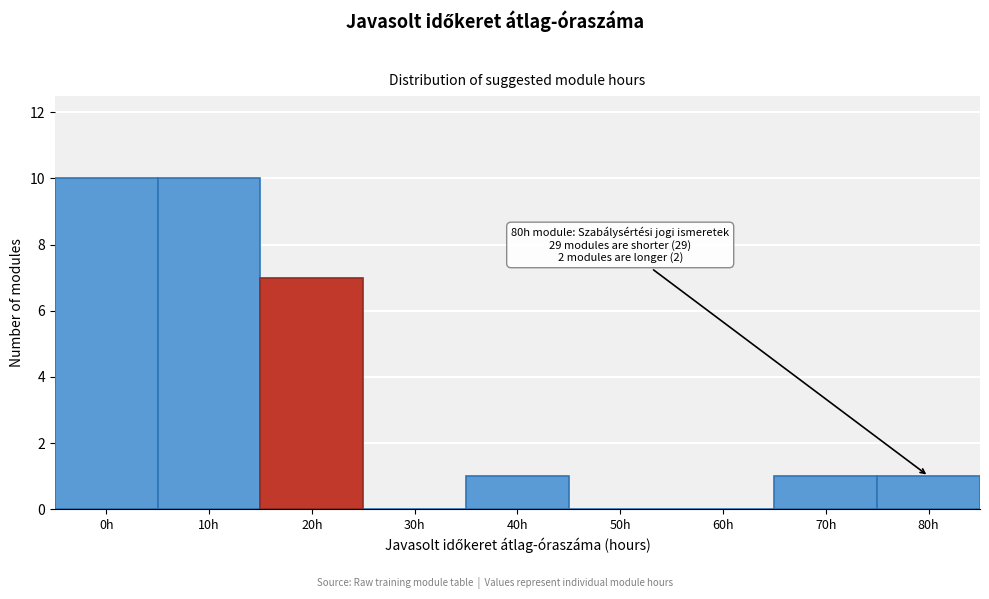

Reading left to right, transcribe all the data shown in this chart.

0h=10	10h=10	20h=7	30h=0	40h=1	50h=0	60h=0	70h=1	80h=1